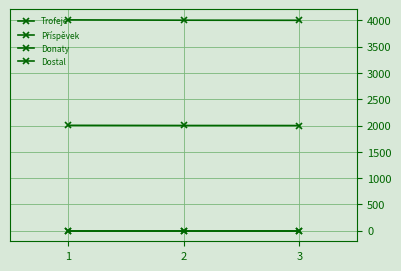

Is it true that Příspěvek equals 2004 at 1?

True